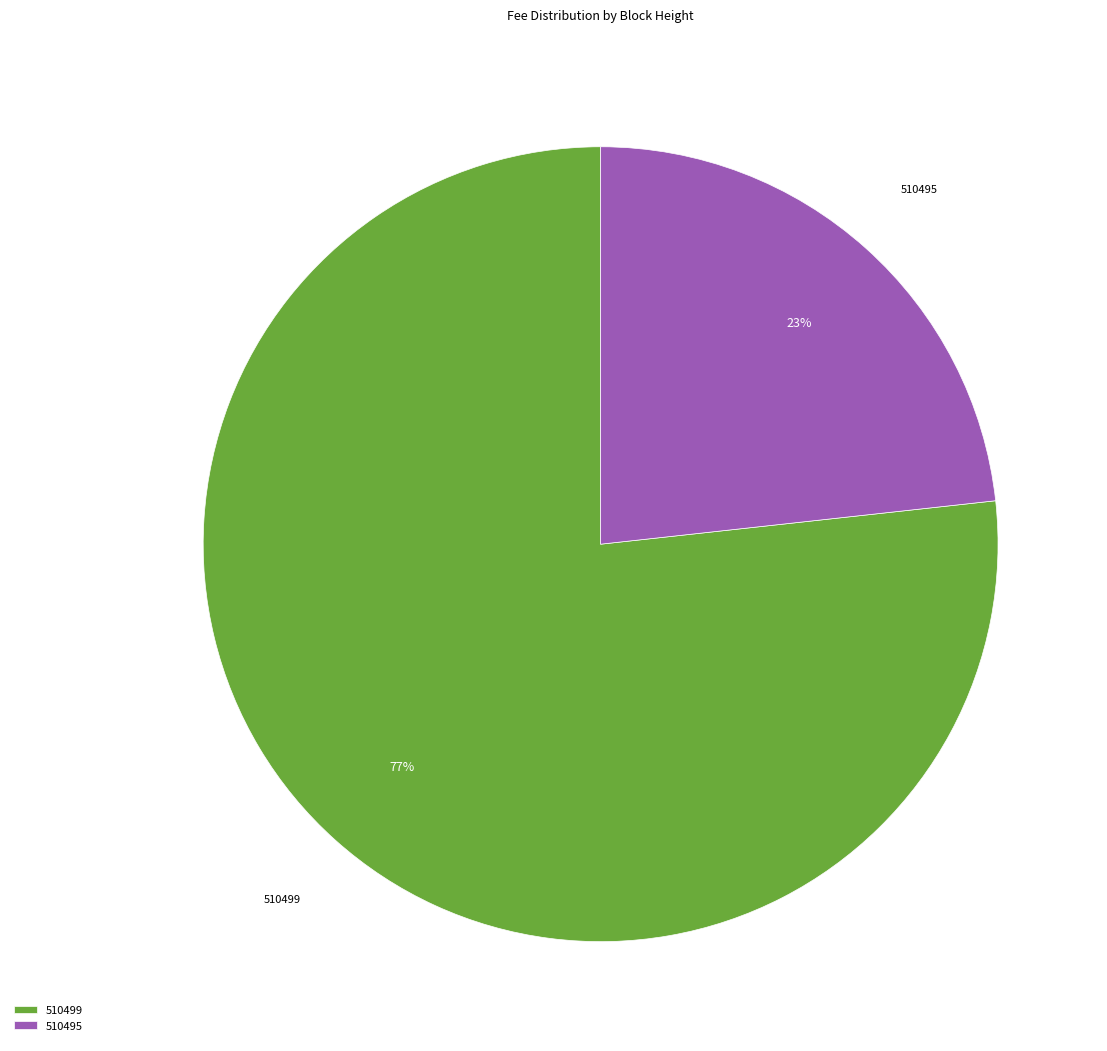

What is the smallest slice in the pie chart?

510495